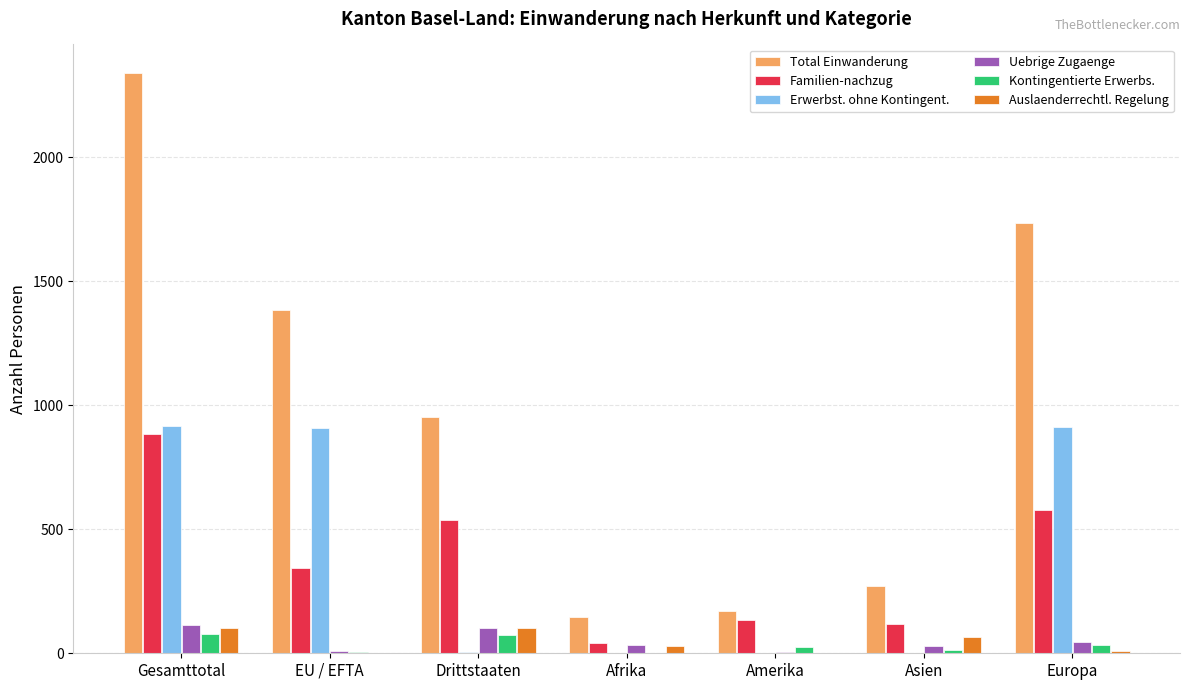

How many groups of bars are there?

7